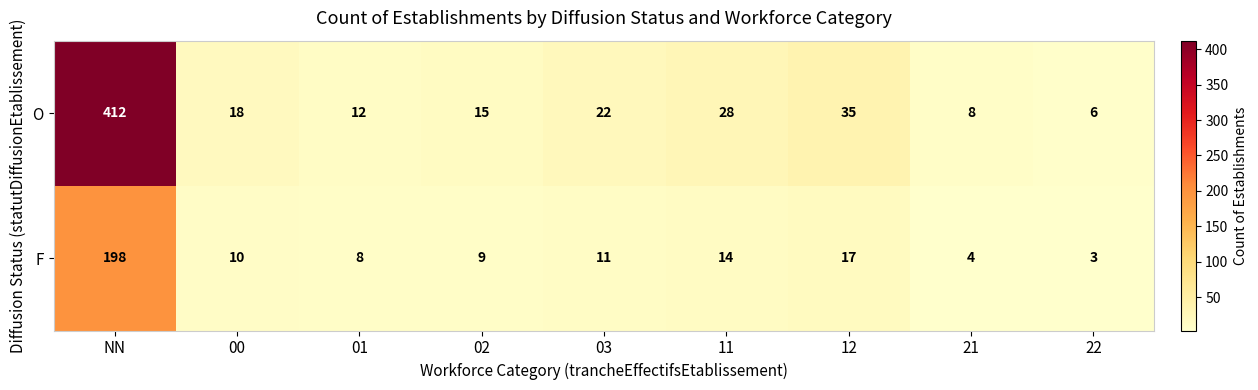

Is it true that O equals 2 at 21?

False